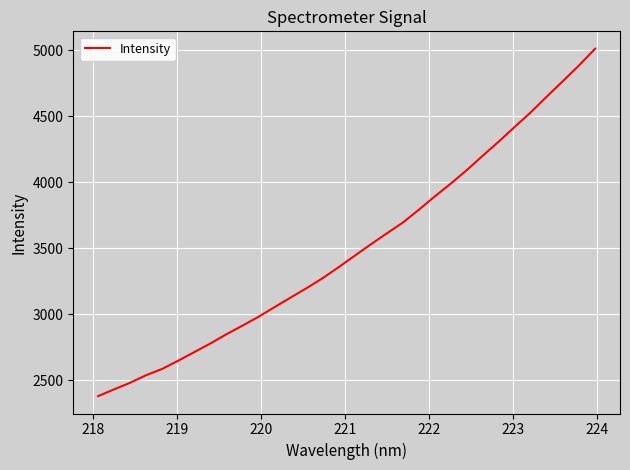

How many lines are shown in the chart?

1